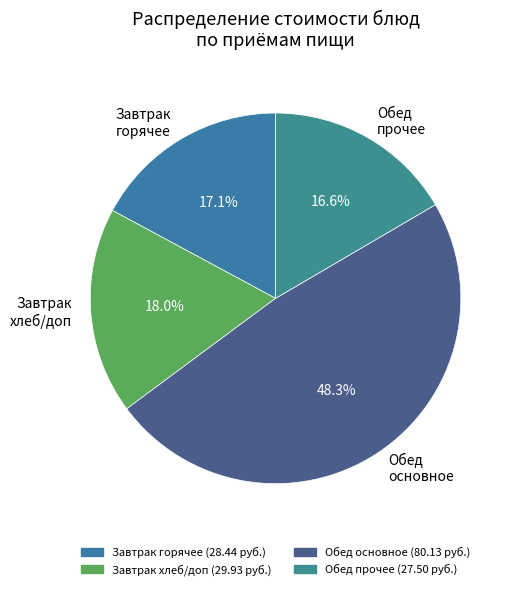

How many segments does this pie chart have?

4